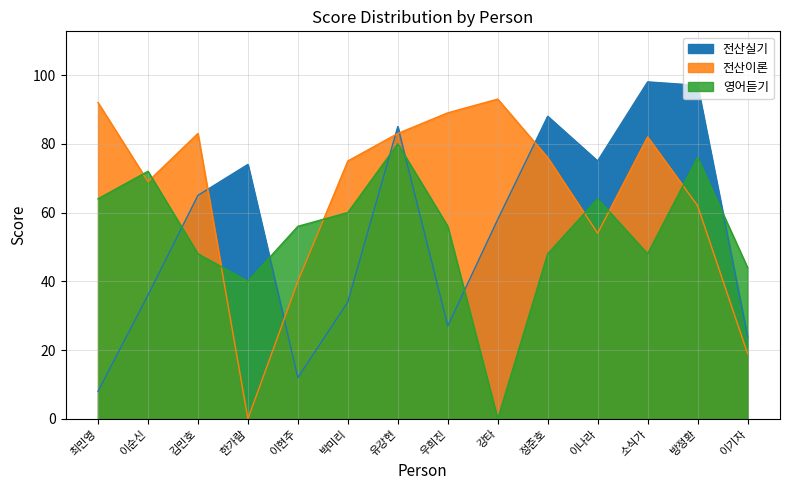

How many intersections are there between 영어듣기 and 전산실기?

6